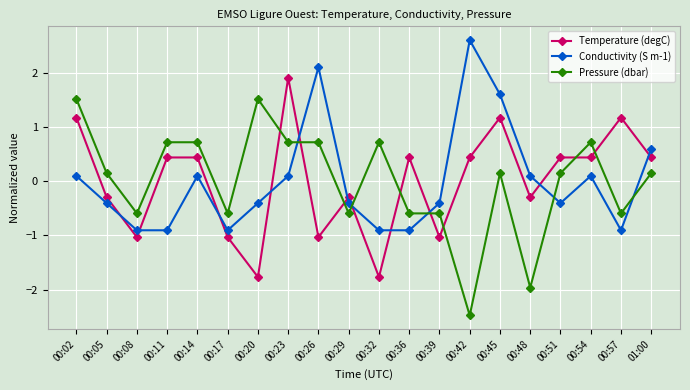

How many times do Temperature (degC) and Pressure (dbar) cross each other?

9